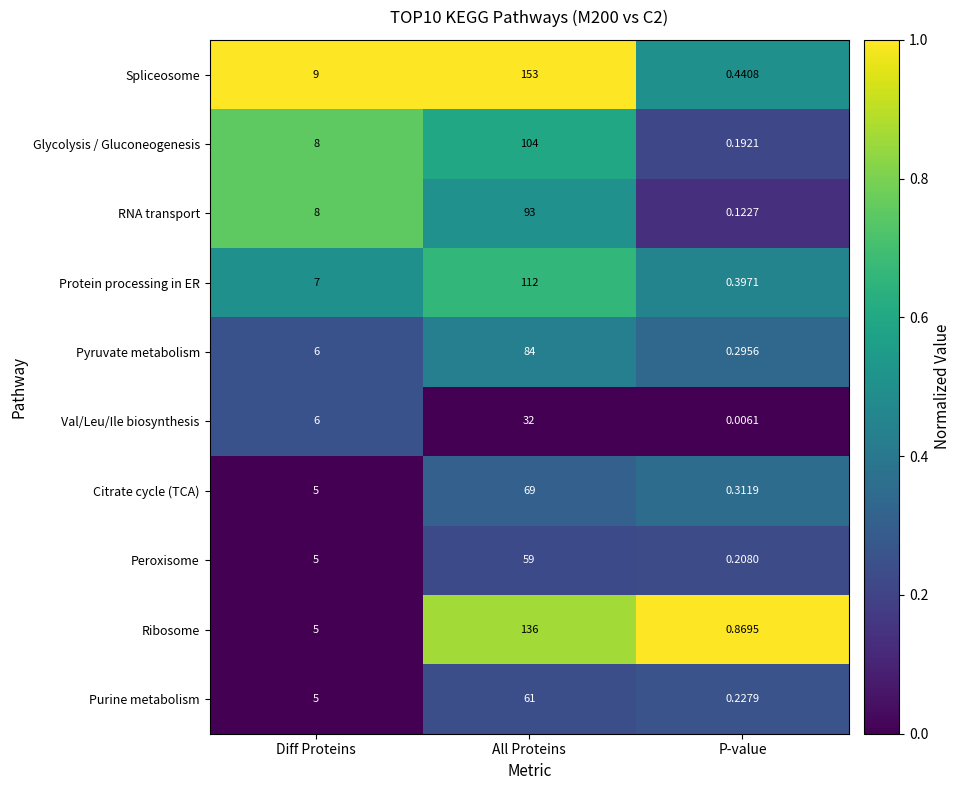

Which label corresponds to the largest value in the chart?

All Proteins